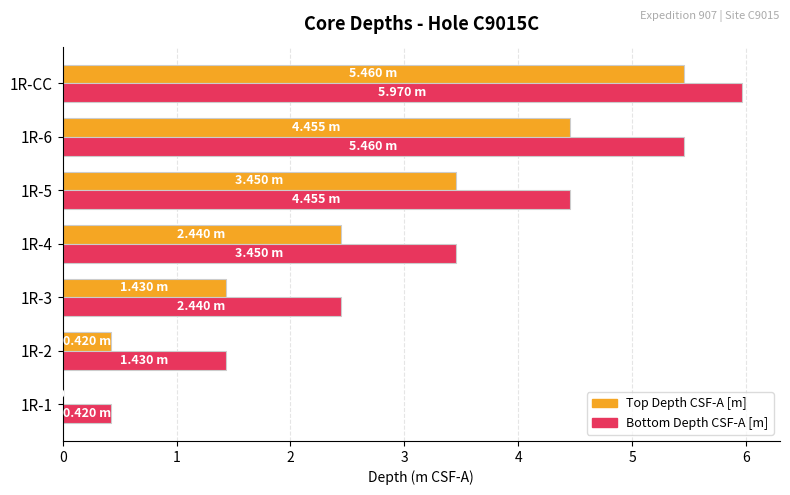

Which series has the largest total across all categories?

Bottom Depth CSF-A [m]